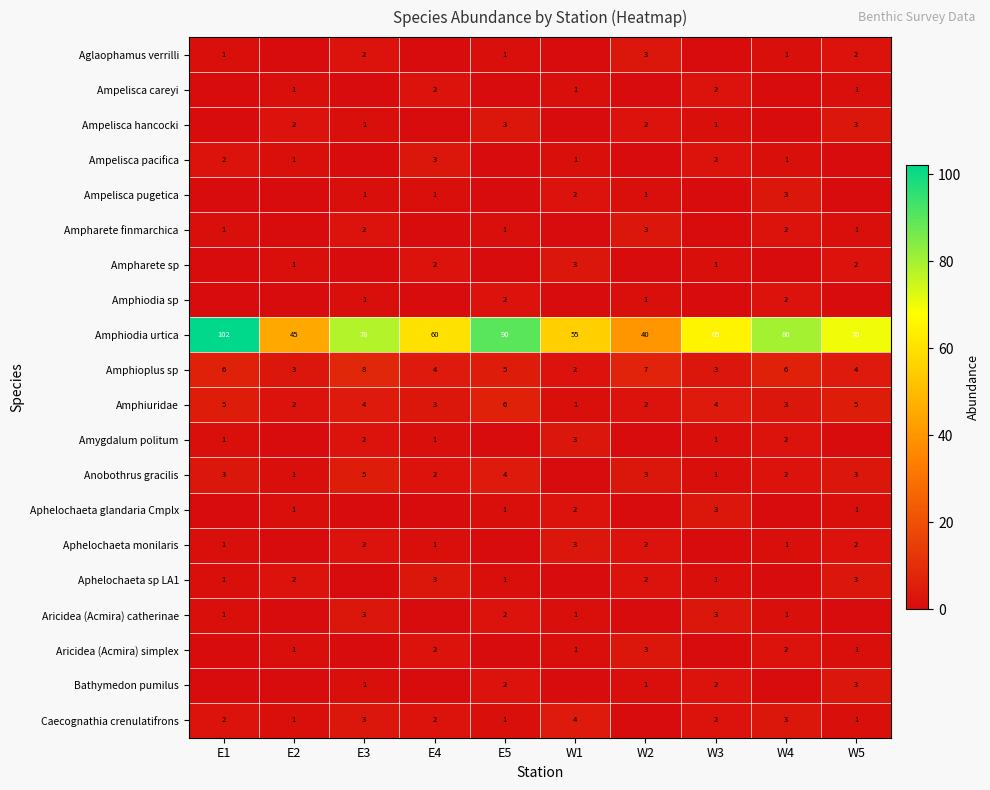

At which label does Amphioplus sp reach its minimum?

W1